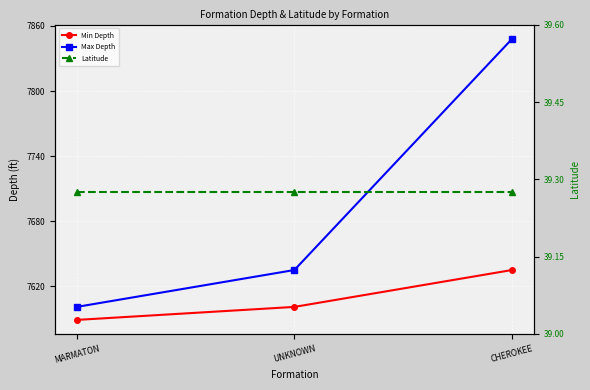

What is the label of the 2nd point from the right?

UNKNOWN